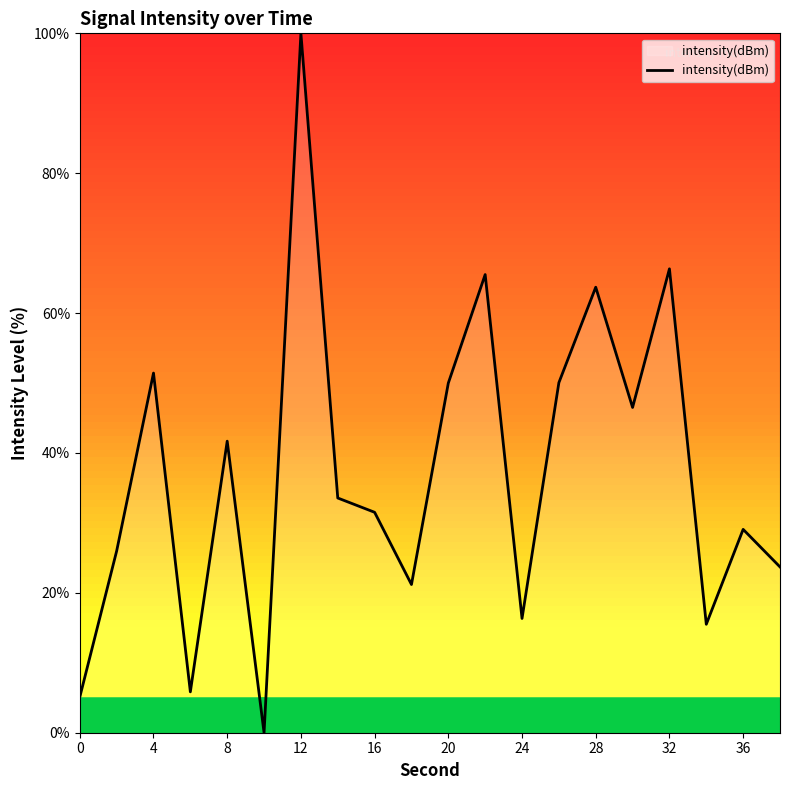

What is the difference between the maximum and minimum values?

100.0